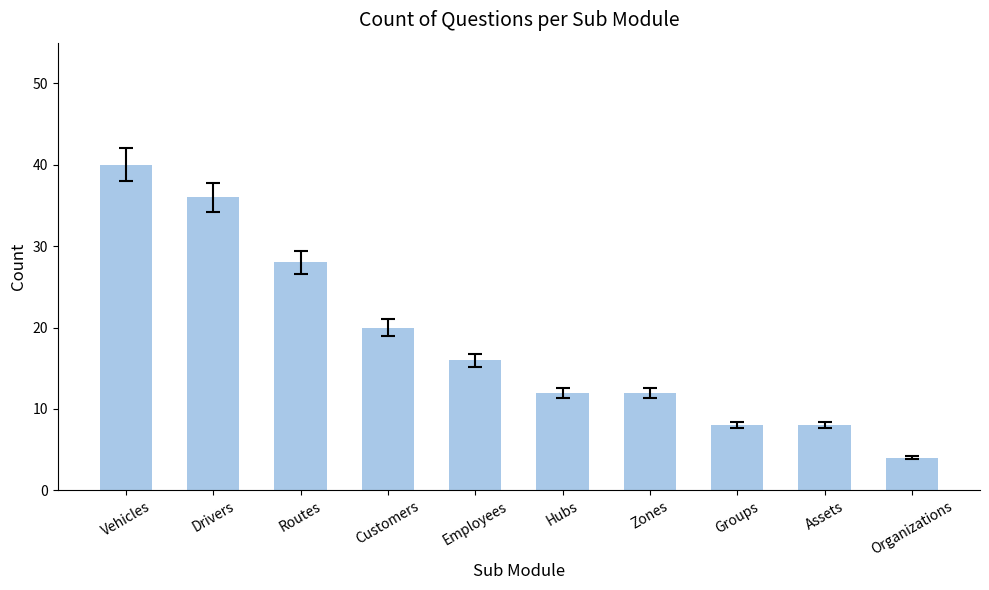

The value at Organizations is 2. True or false?

False